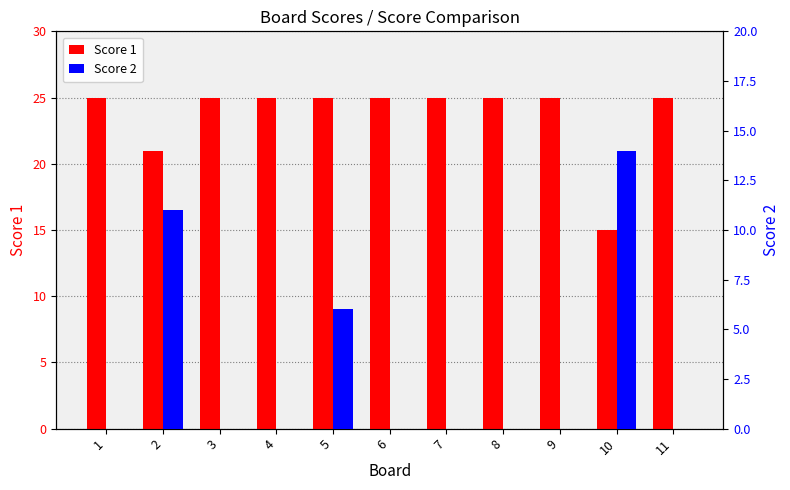

What is the spread (max minus min) of values at 3?

25